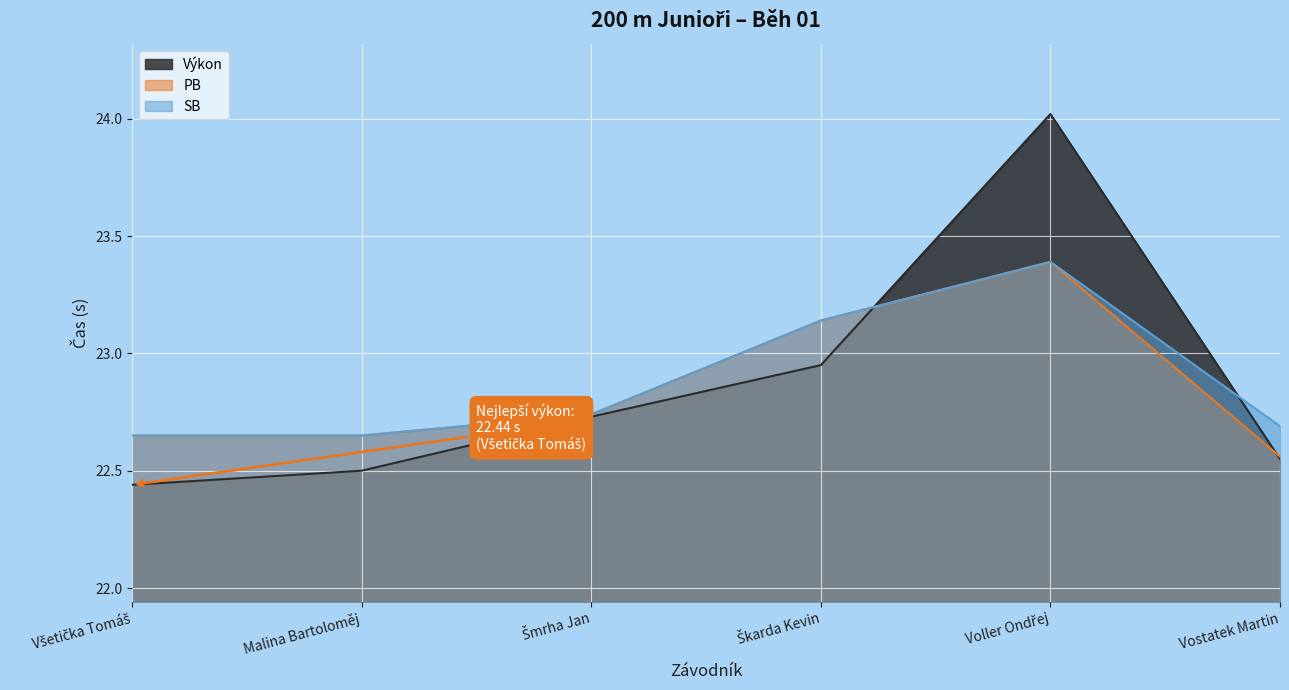

At which category is the sum across all series the highest?

Voller Ondřej